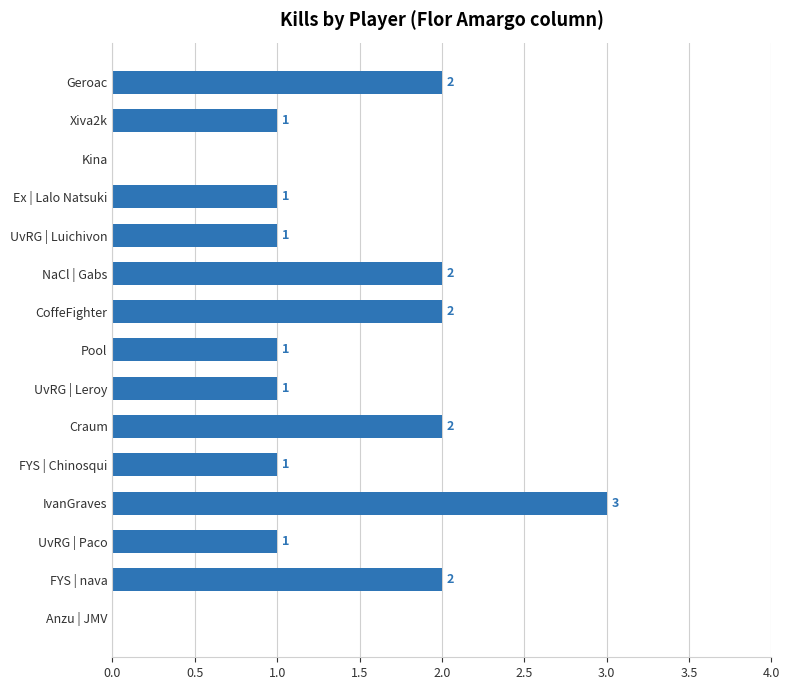

The chart shows a value of 0 at Kina. True or false?

True